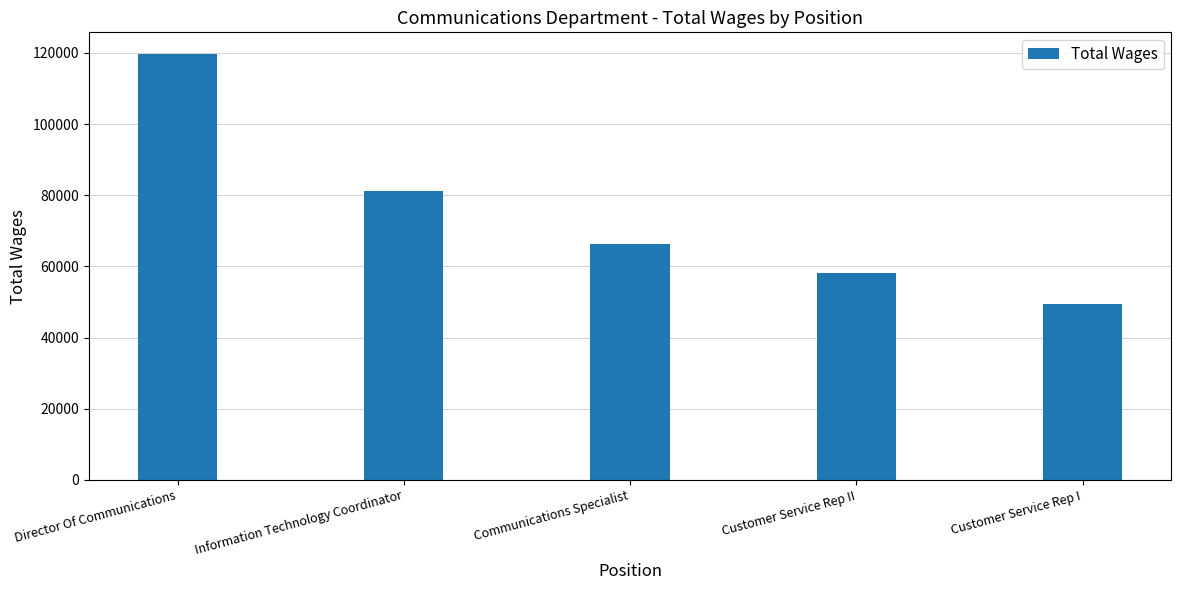

What is the minimum value shown in the chart?

49503